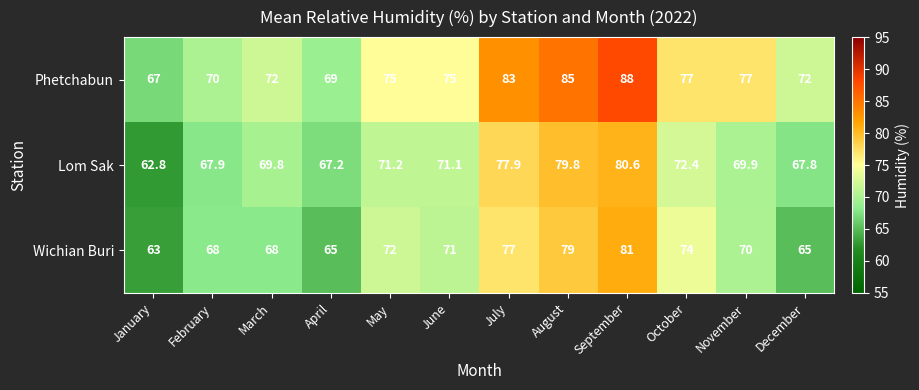

Which series has the largest total across all categories?

Phetchabun